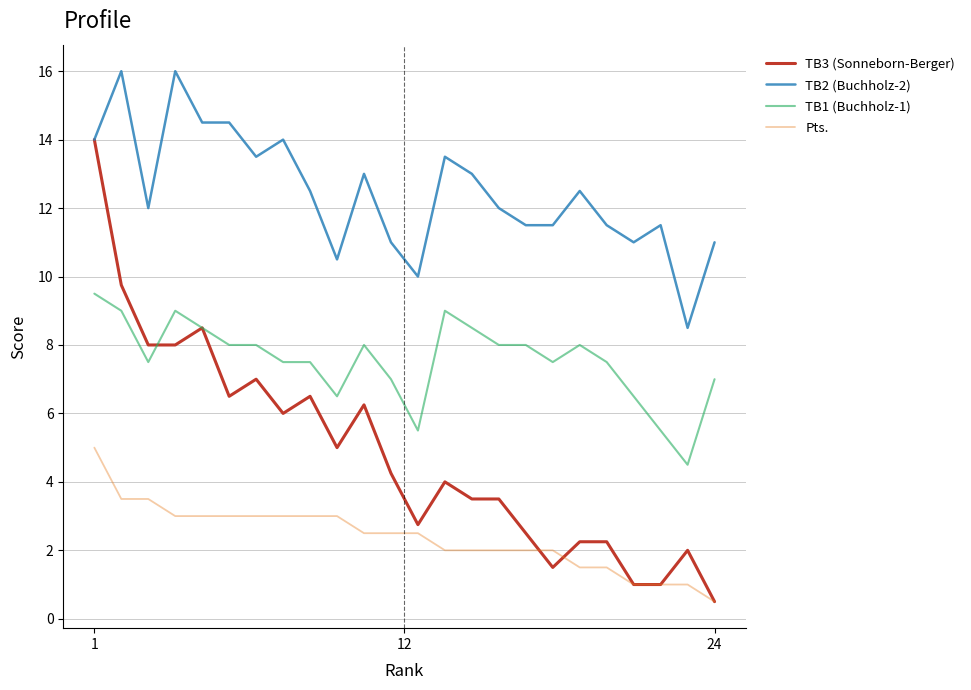

What is the difference between the maximum and second lowest values in the Pts. series?

4.0